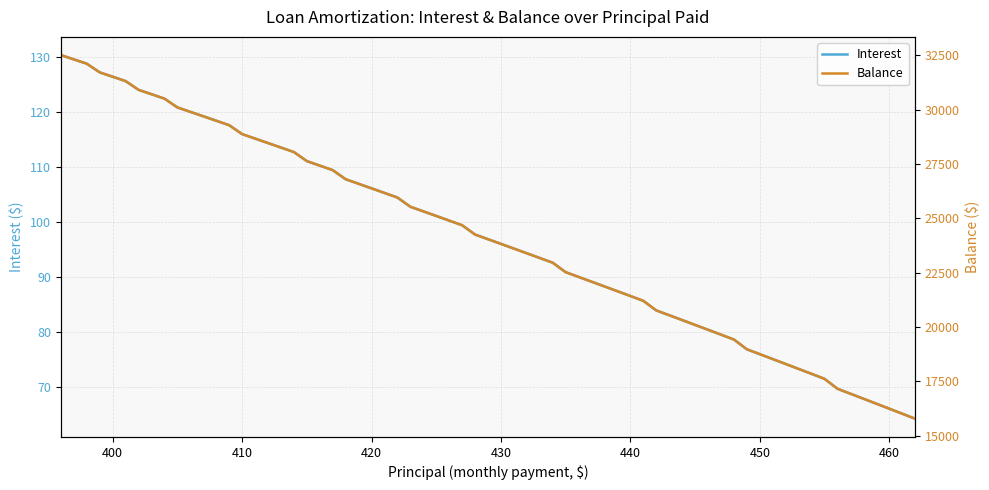

Is it true that Interest equals 66.1 at 460?

True